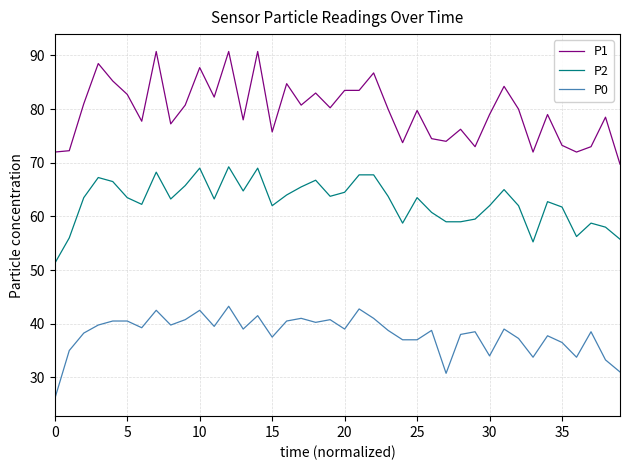

What is the difference between the maximum and second lowest values in the P1 series?

18.8